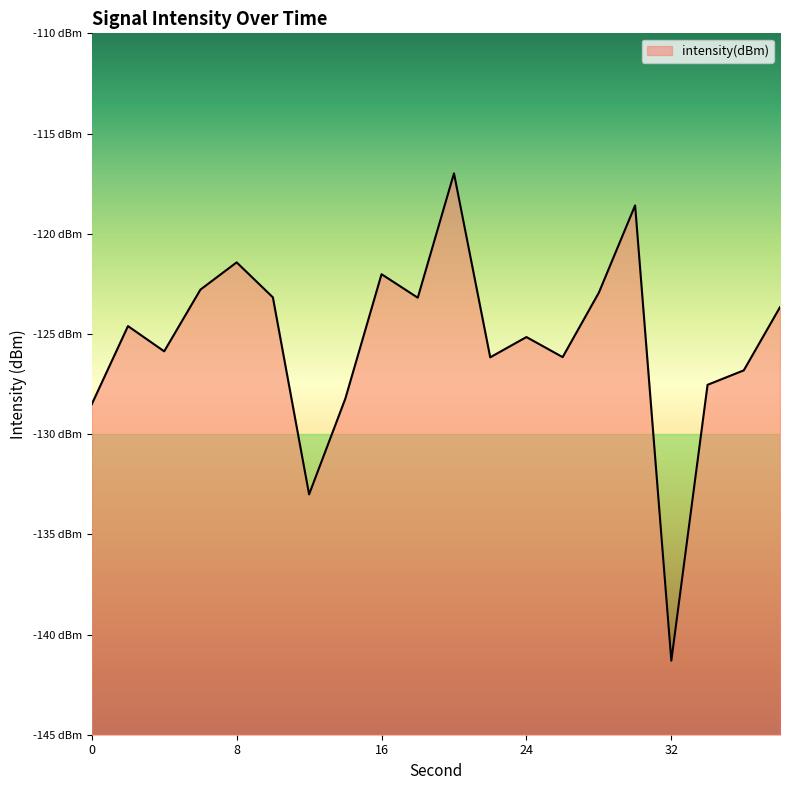

What is the change in value from 8 to 34?

-6.1